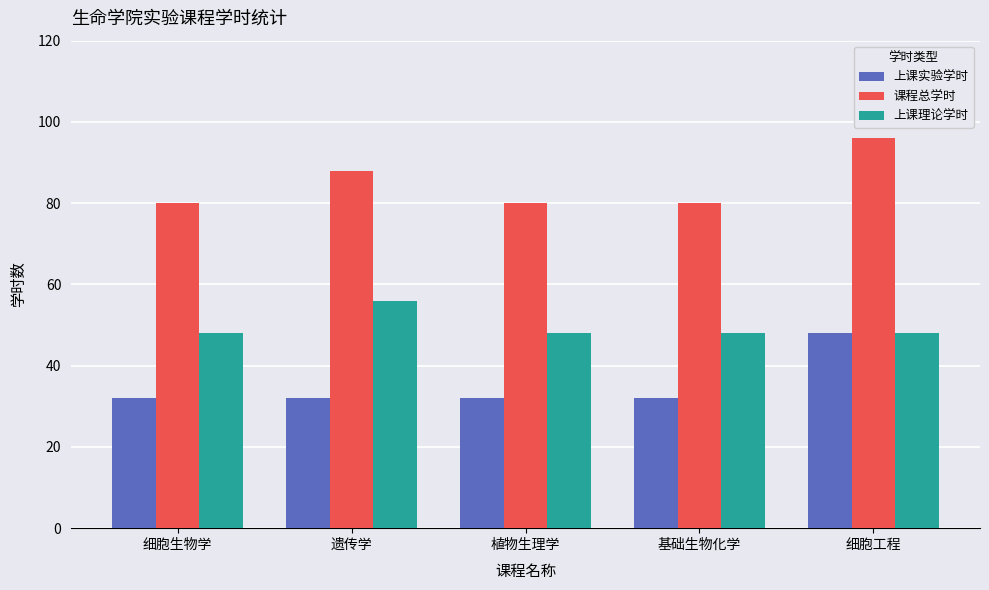

What is the difference between the maximum and minimum values in the 上课实验学时 series?

16